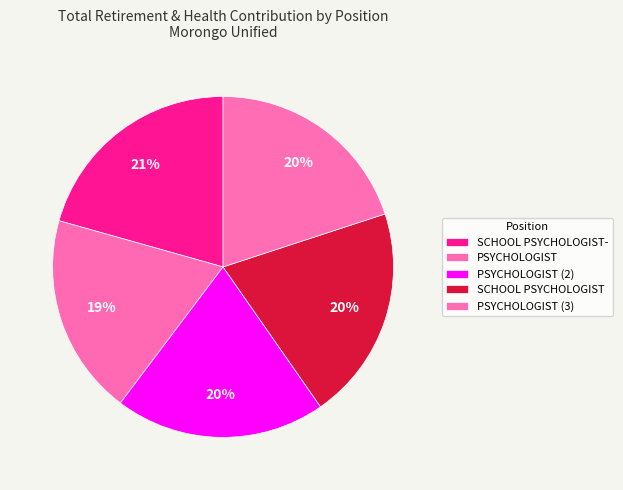

How many segments does this pie chart have?

5